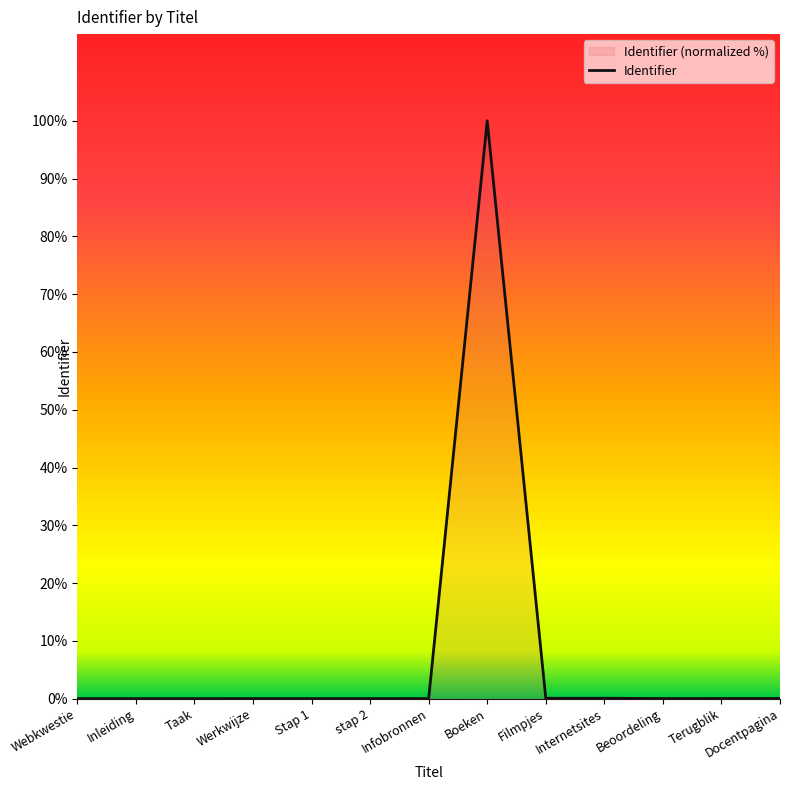

What is the average value?

7.7